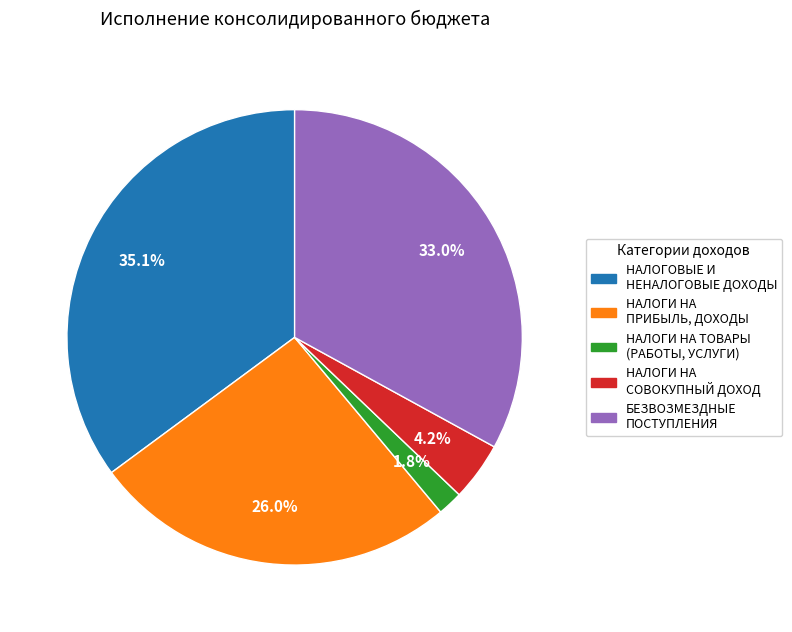

Rank the categories by value from lowest to highest.

НАЛОГИ НА ТОВАРЫ (РАБОТЫ, УСЛУГИ), НАЛОГИ НА СОВОКУПНЫЙ ДОХОД, НАЛОГИ НА ПРИБЫЛЬ, ДОХОДЫ, БЕЗВОЗМЕЗДНЫЕ ПОСТУПЛЕНИЯ, НАЛОГОВЫЕ И НЕНАЛОГОВЫЕ ДОХОДЫ